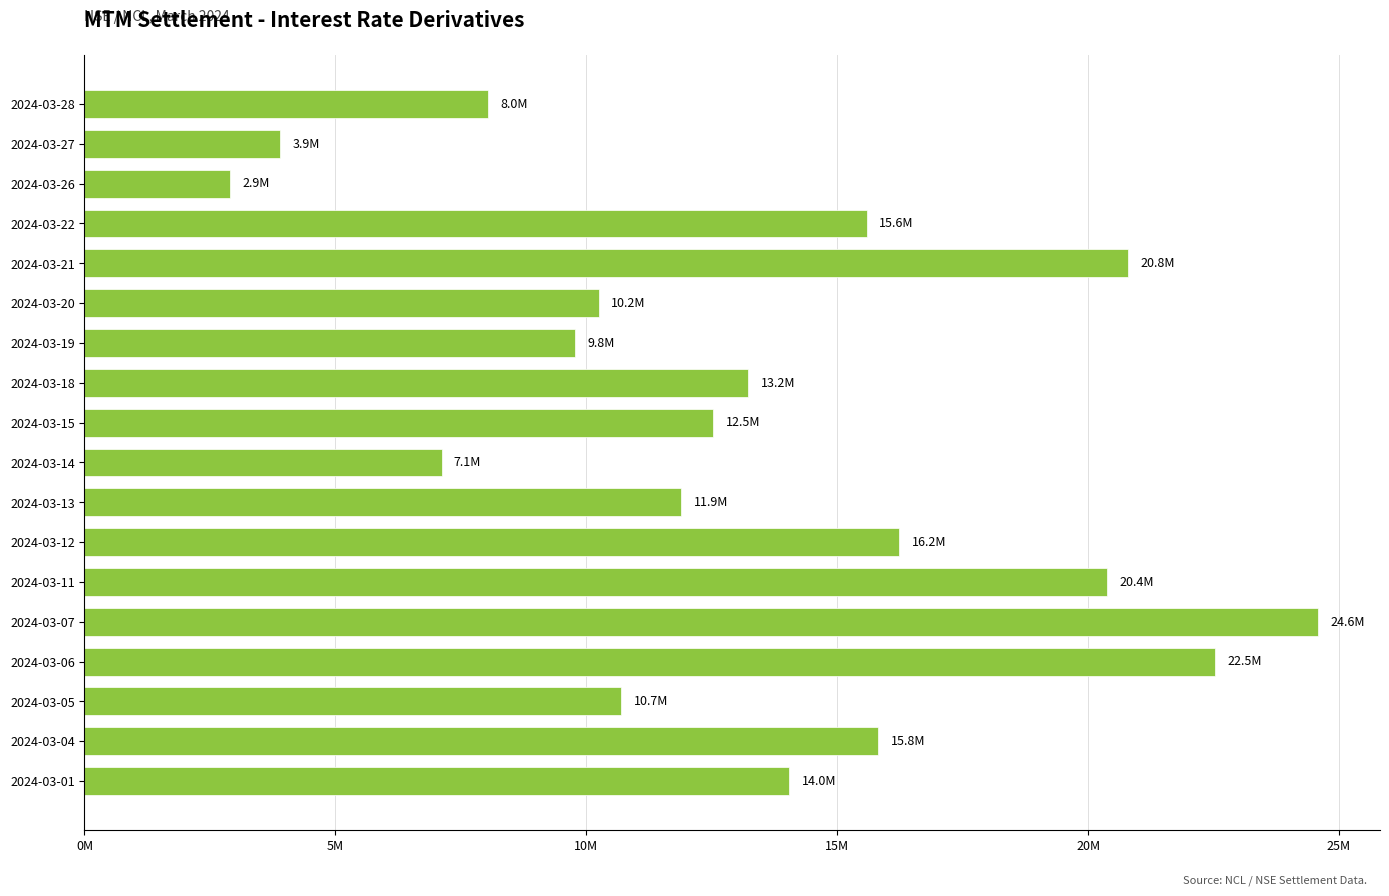

What is the greatest value displayed?

24586860